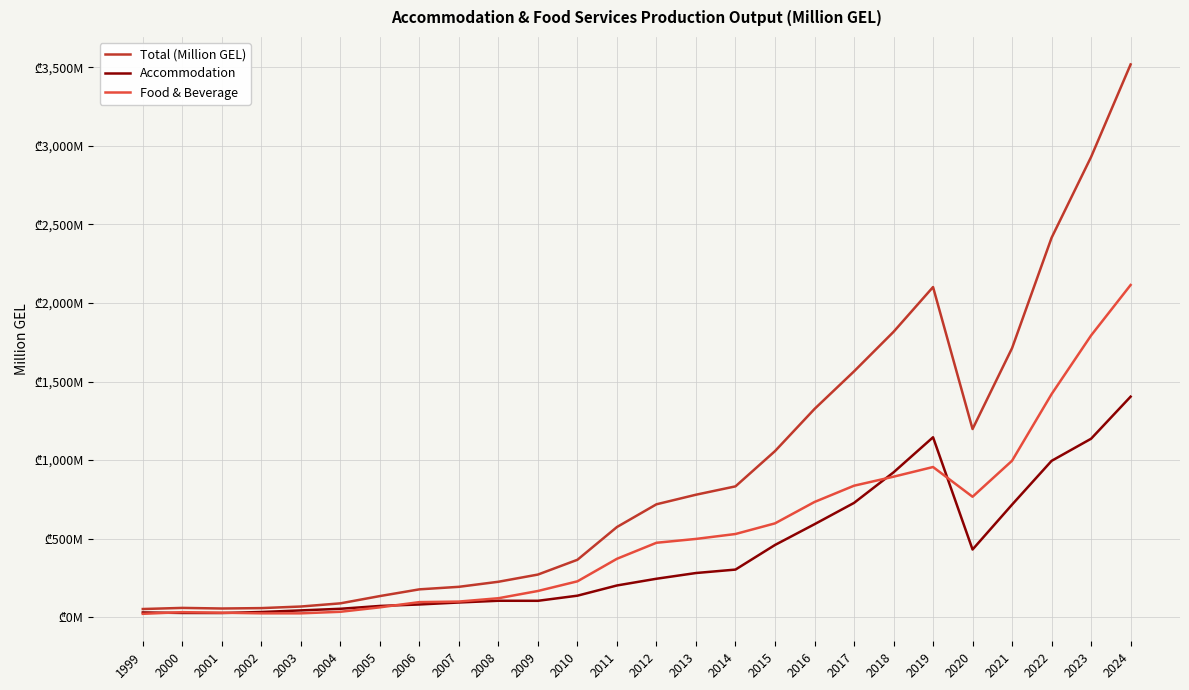

What is the total value across all series at 2015?

2114.2